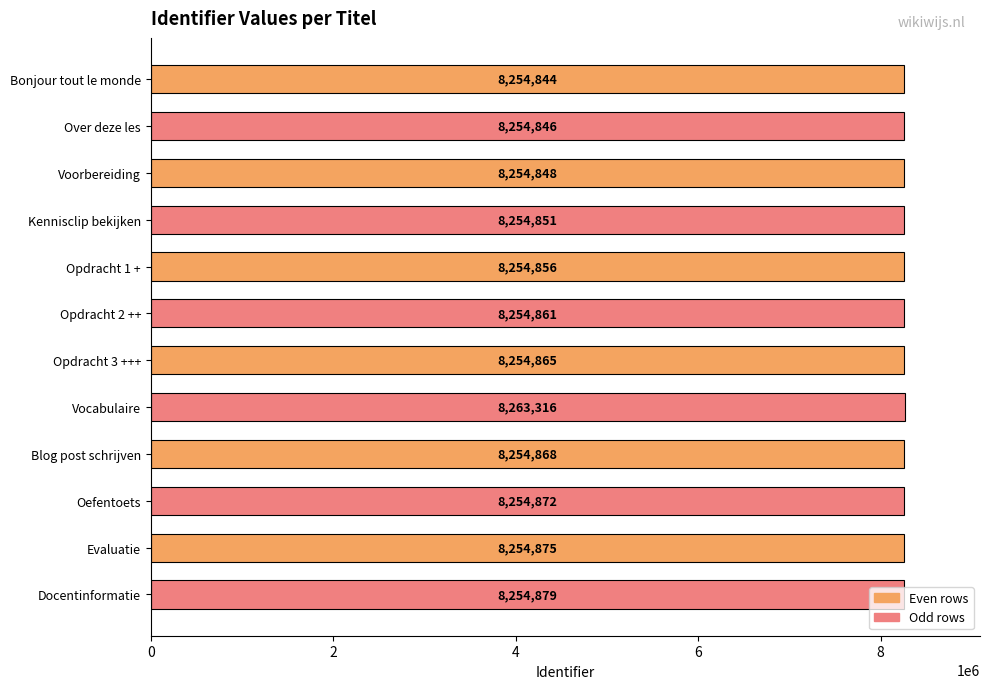

Between Voorbereiding and Opdracht 2 ++, which is larger?

Opdracht 2 ++